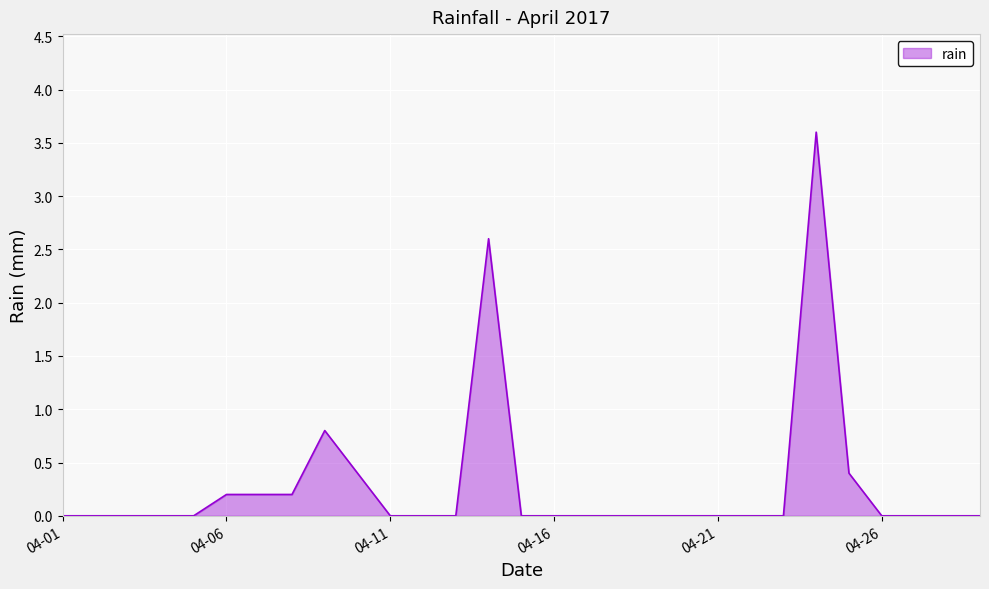

What is the difference between the maximum and minimum values?

3.6